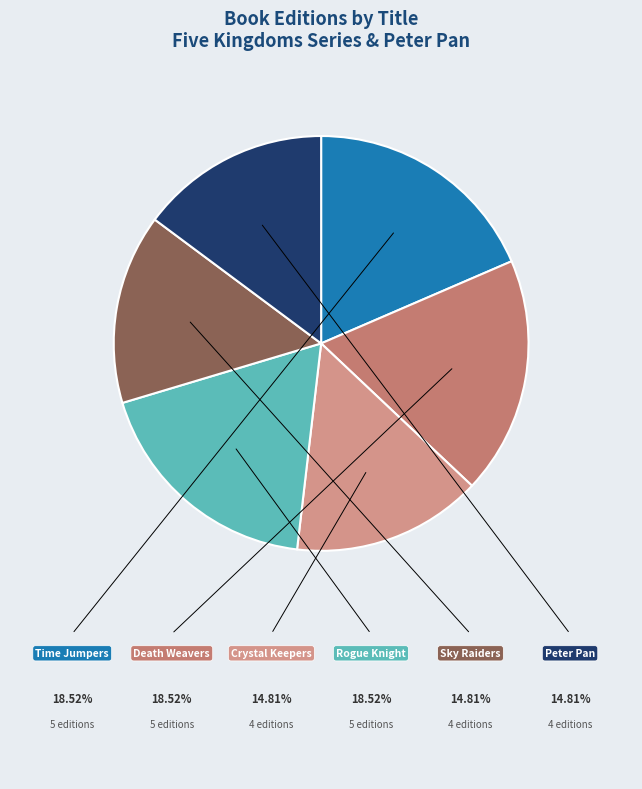

Does Sky Raiders account for over 50% of the chart?

No